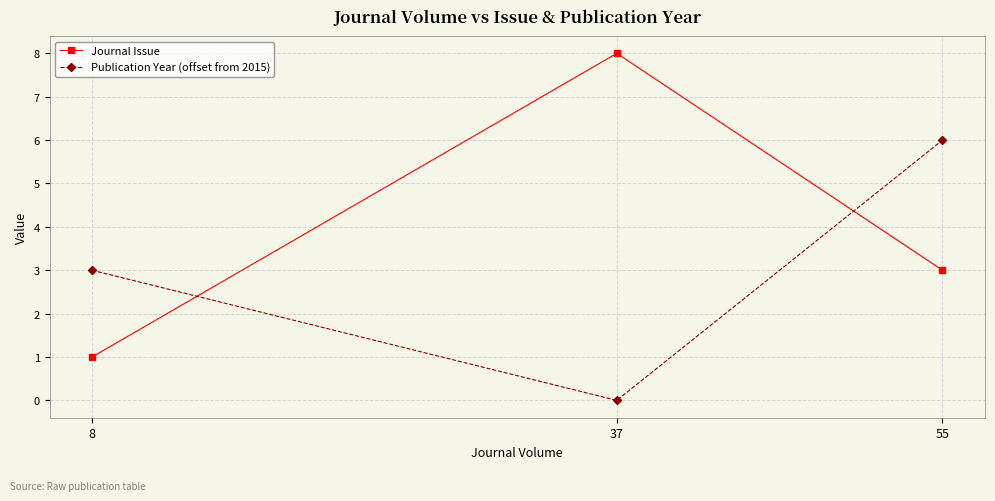

Which series has the widest spread of values?

Journal Issue